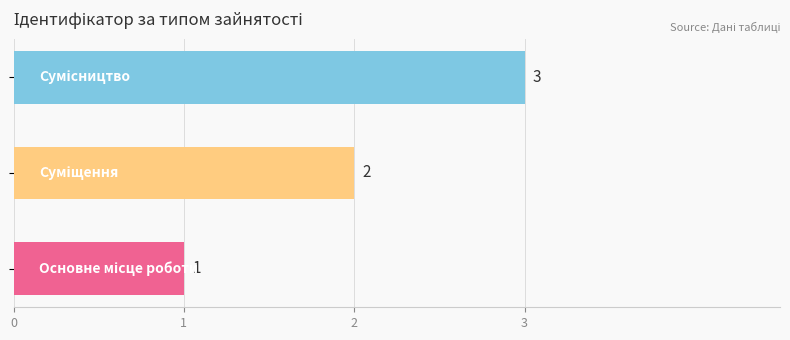

What is the sum of all values?

6